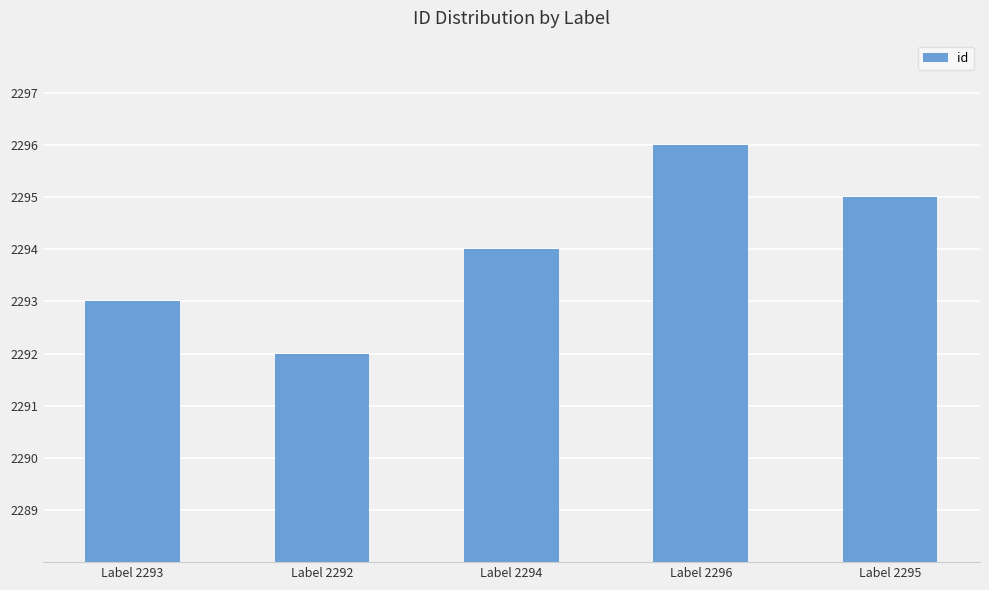

What position from the left is Label 2293?

1